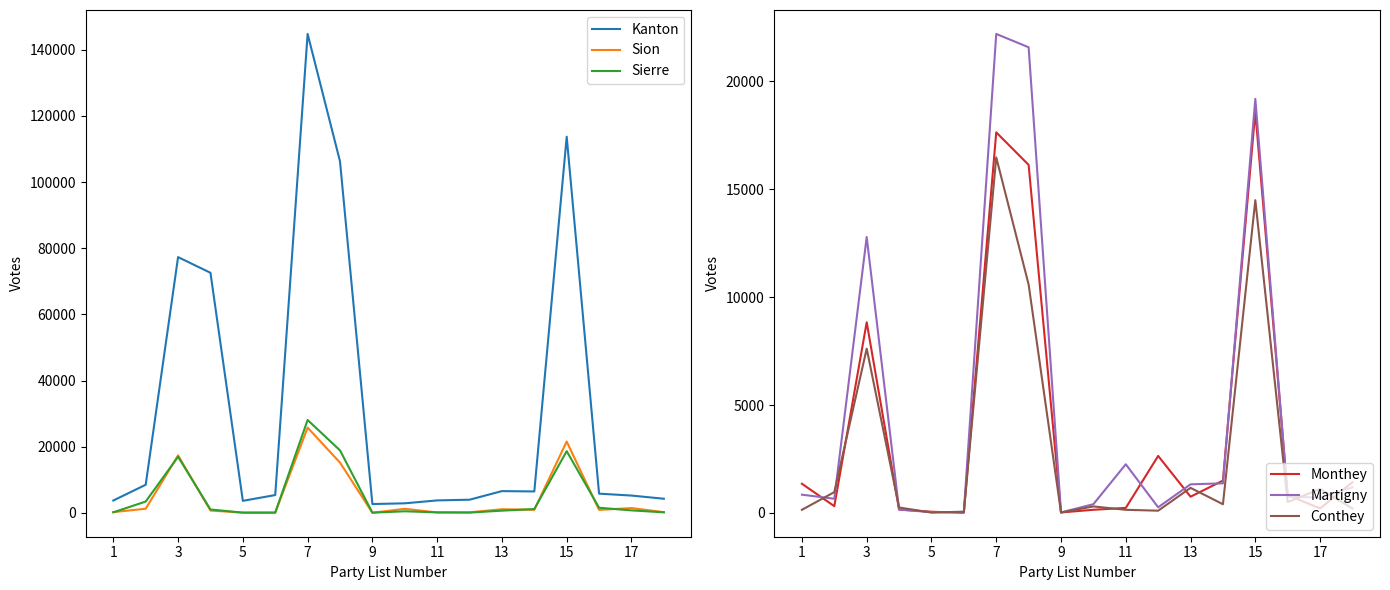

What is the minimum value for Martigny?

27